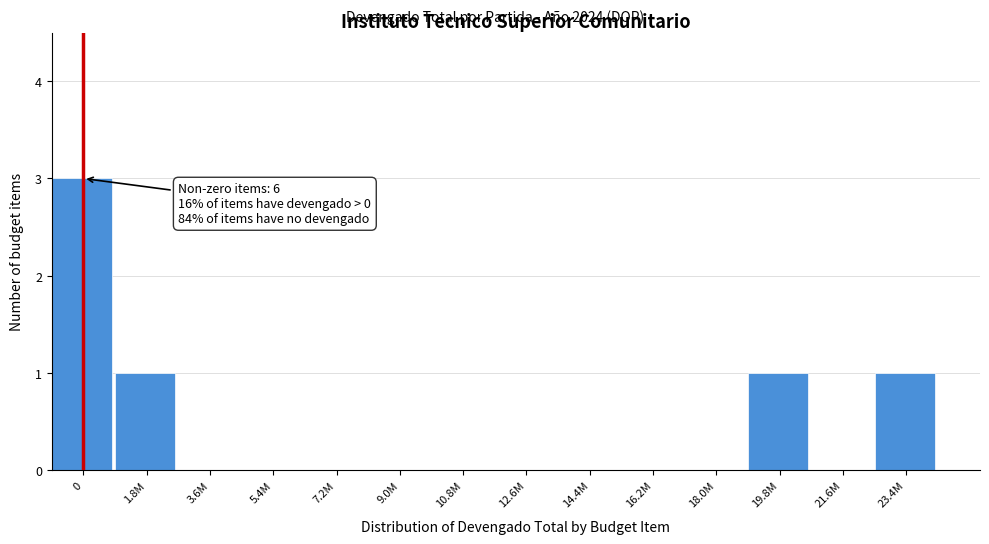

Reading right to left, what are all the values shown in this chart?

23.4M=1	21.6M=0	19.8M=1	18.0M=0	16.2M=0	14.4M=0	12.6M=0	10.8M=0	9.0M=0	7.2M=0	5.4M=0	3.6M=0	1.8M=1	0=3